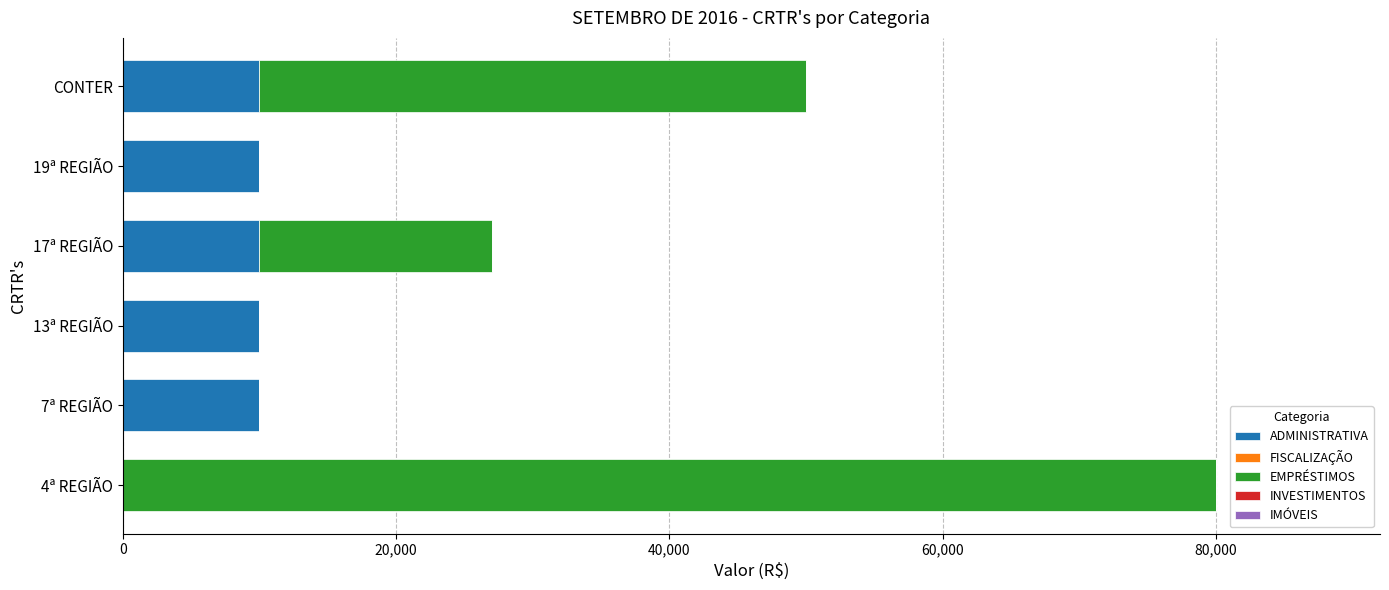

What is the total value across all series at CONTER?

50000